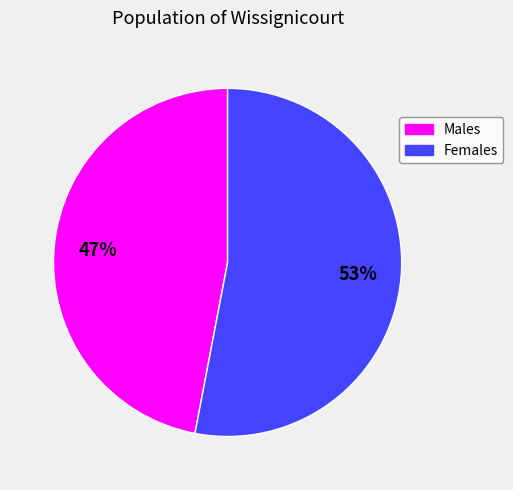

Is there a majority slice in this chart?

Yes